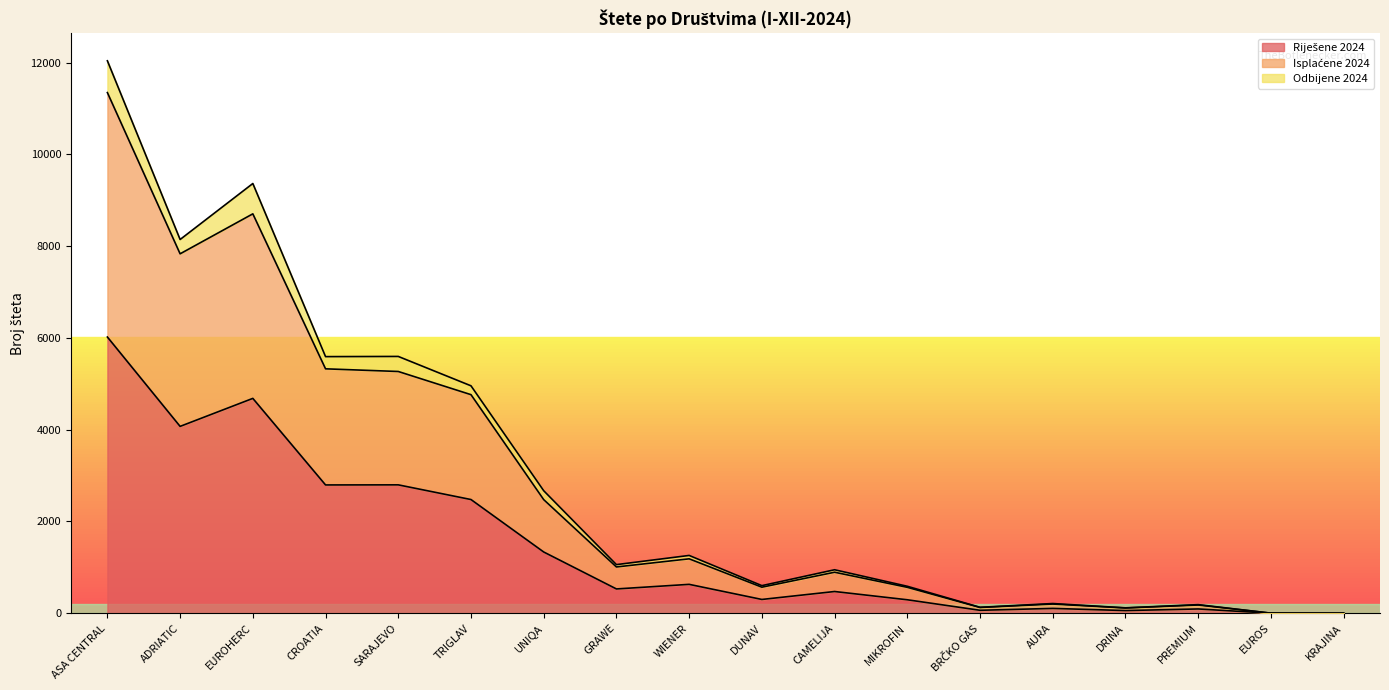

Which label corresponds to the smallest value in the chart?

KRAJINA